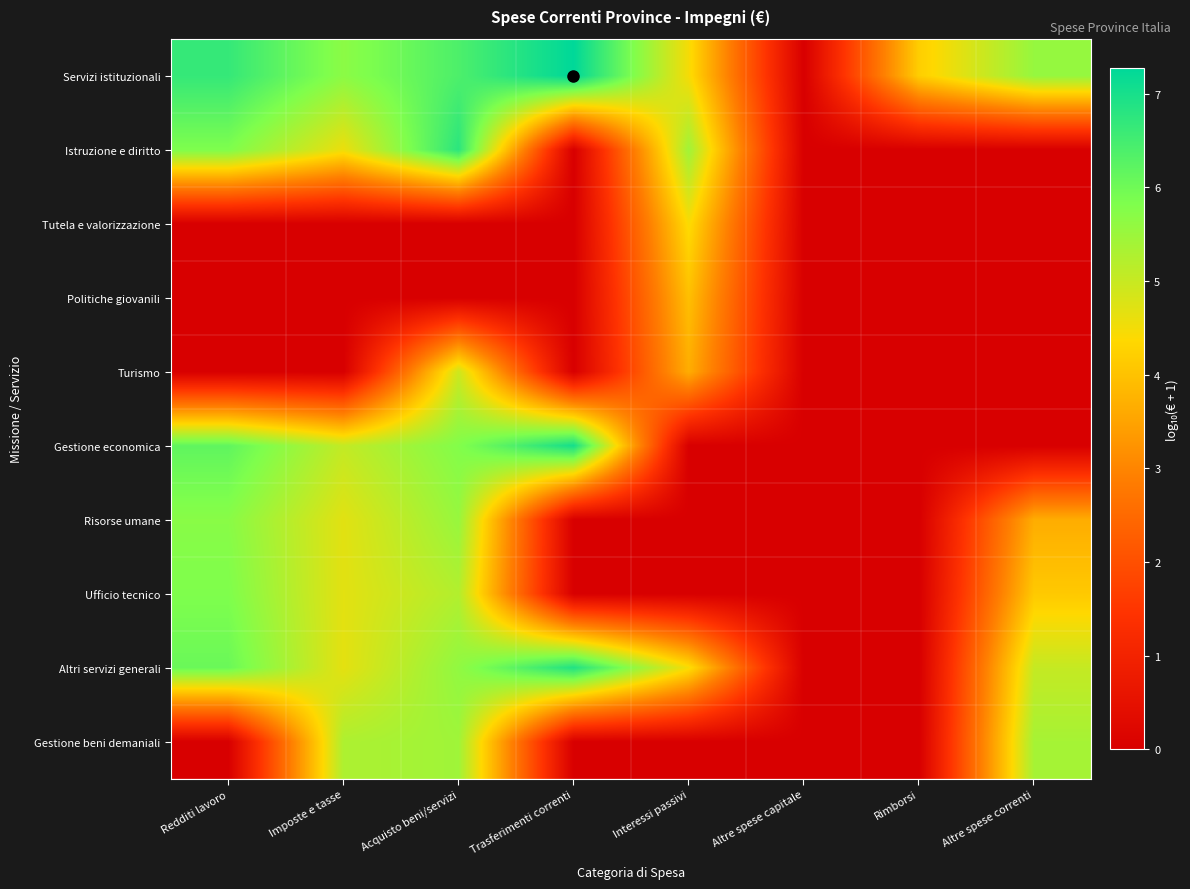

List the series in order of their peak value, lowest first.

Politiche giovanili, Tutela e valorizzazione, Turismo, Gestione beni demaniali, Risorse umane, Ufficio tecnico, Istruzione e diritto, Altri servizi generali, Gestione economica, Servizi istituzionali